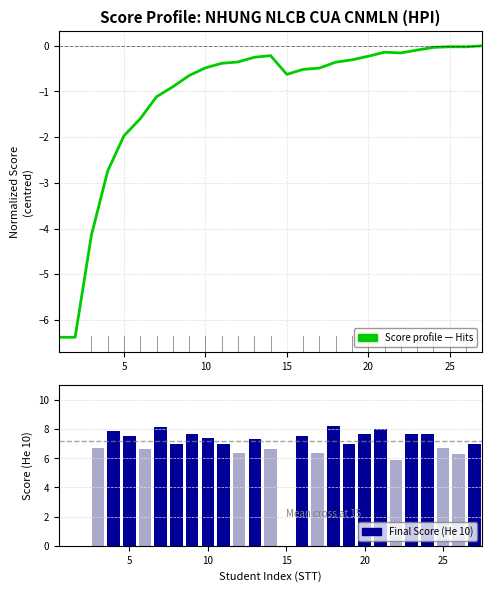

What is the label of the 13th bar from the right?

15